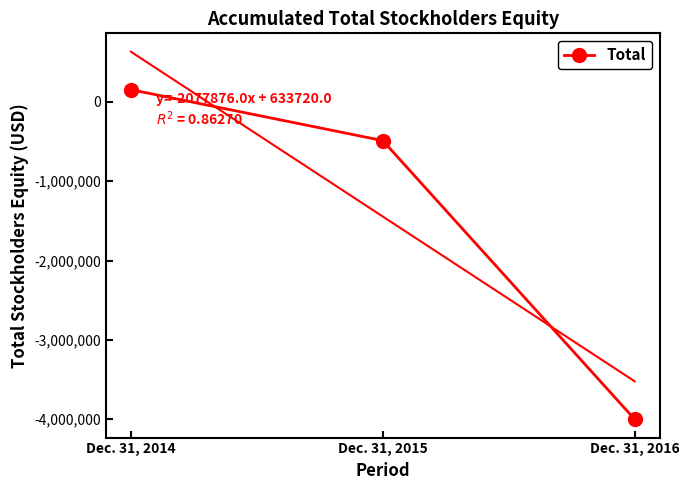

What is the maximum value shown in the chart?

155130